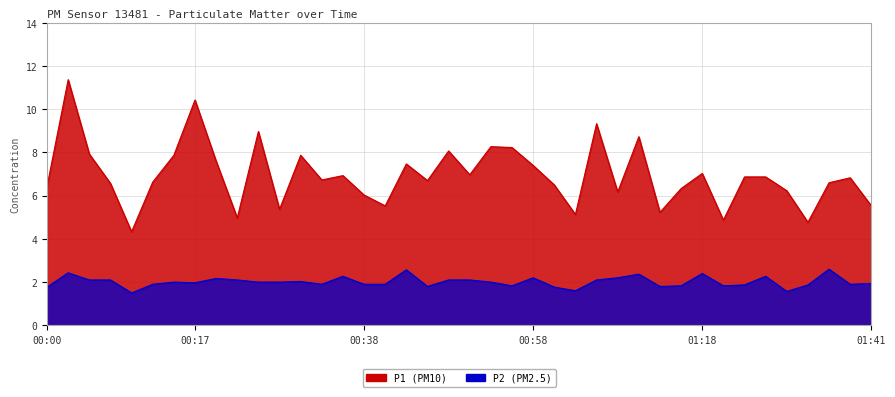

At which category is the sum across all series the highest?

00:03